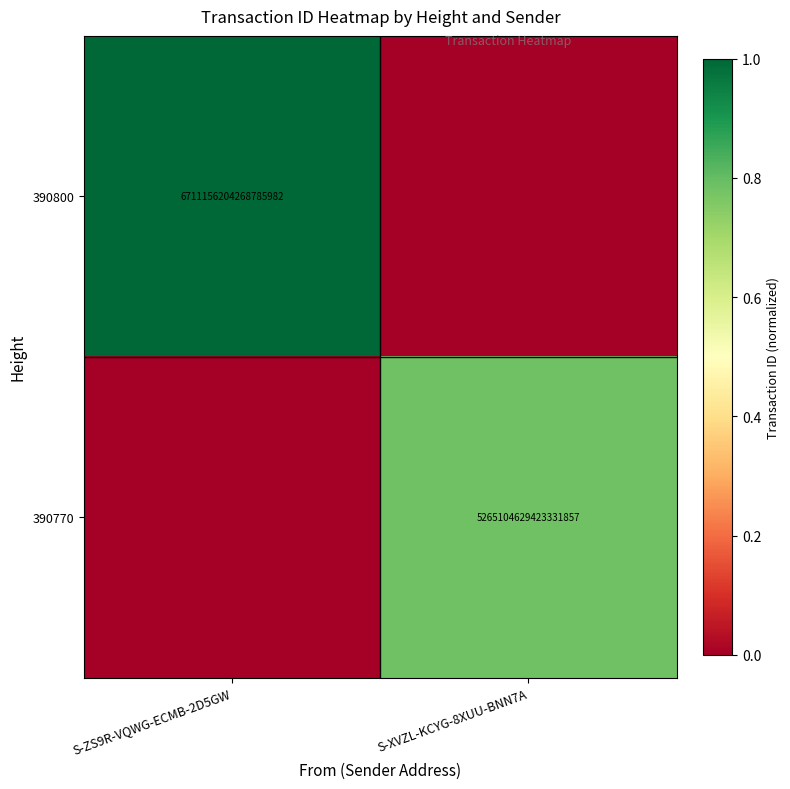

What is the spread (max minus min) of values at S-ZS9R-VQWG-ECMB-2D5GW?

1.0